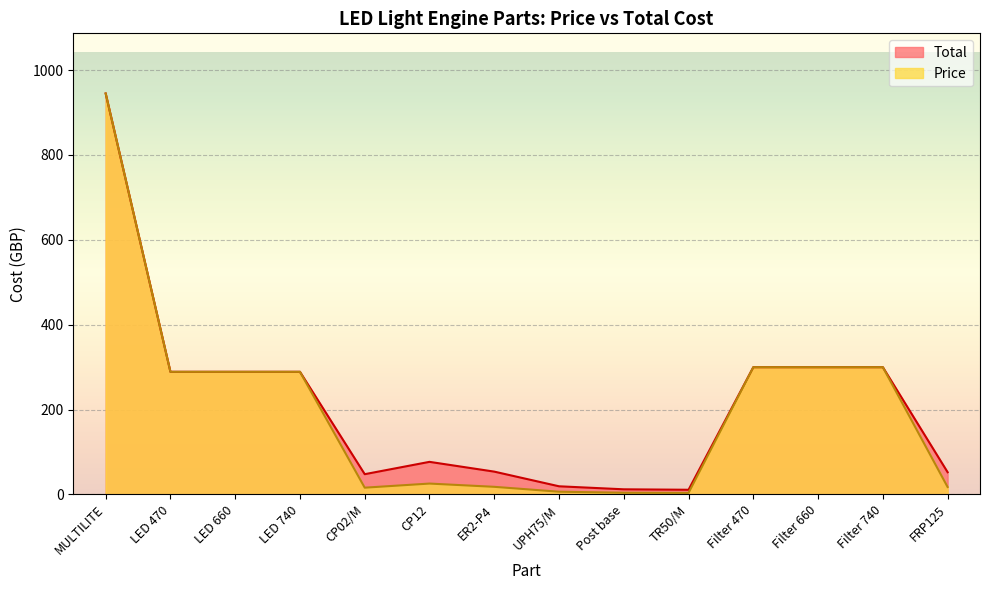

Which series has the widest spread of values?

Price